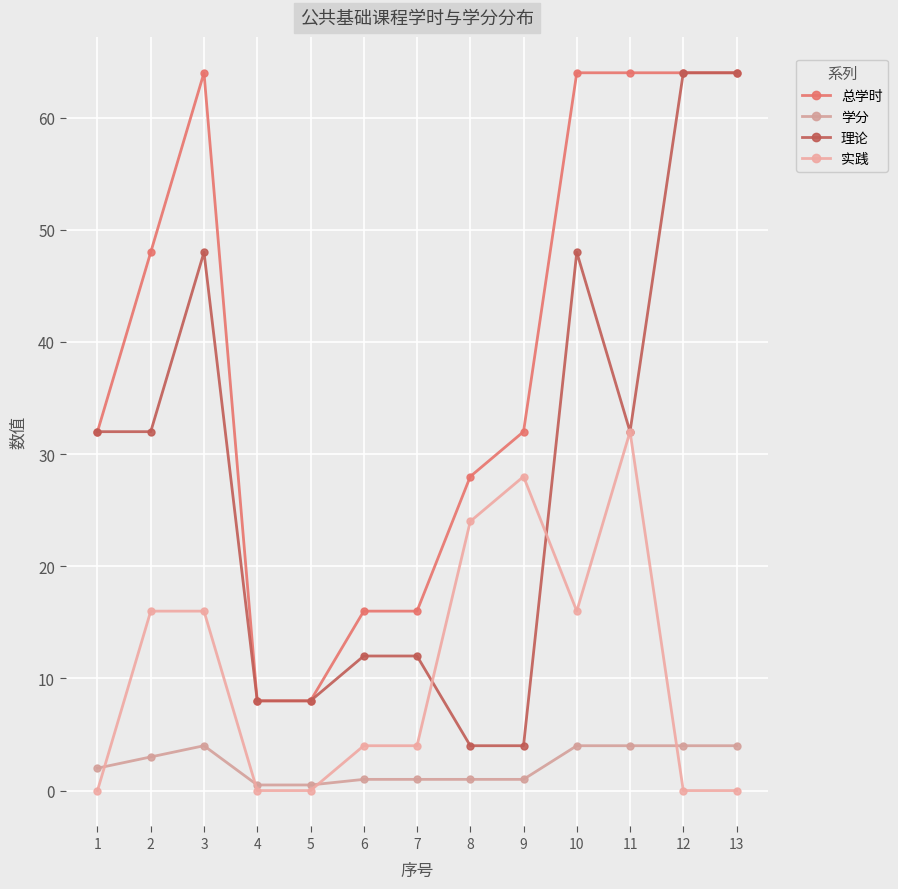

Is this an area chart (filled region under the line)?

No